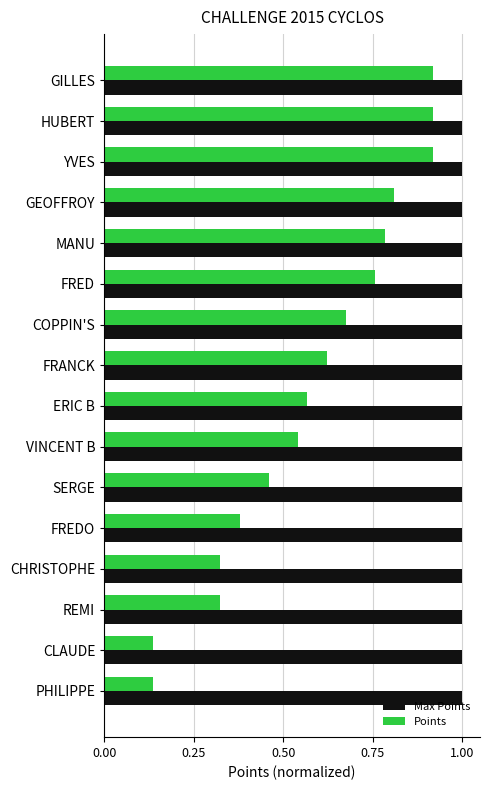

Read the Max Points value at CHRISTOPHE.

1.0